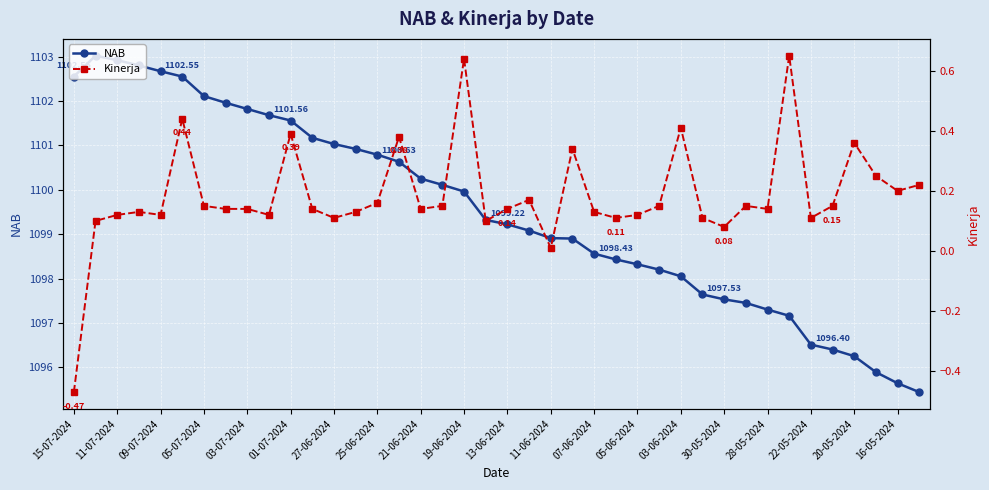

What position from the left is 30-05-2024?

31